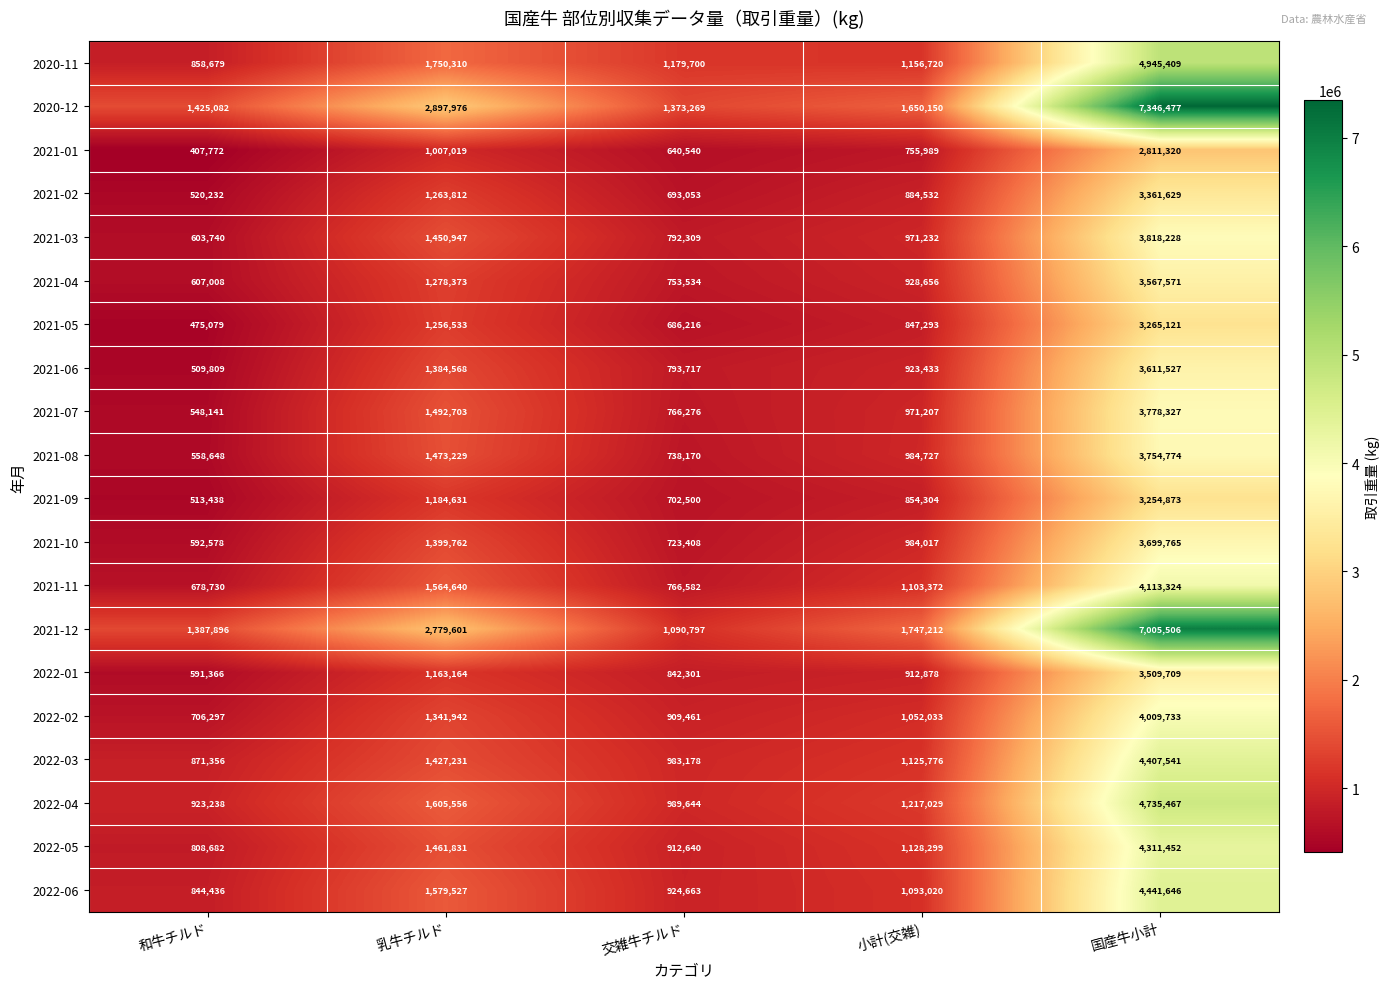

What is the average value of the 2020-12 series?

2938591